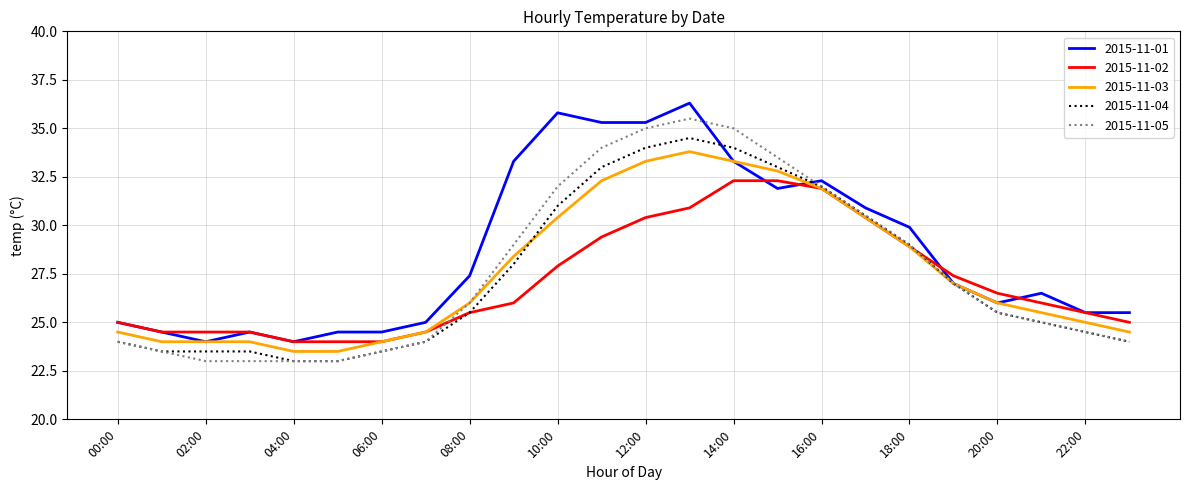

What is the smallest value displayed?

23.0